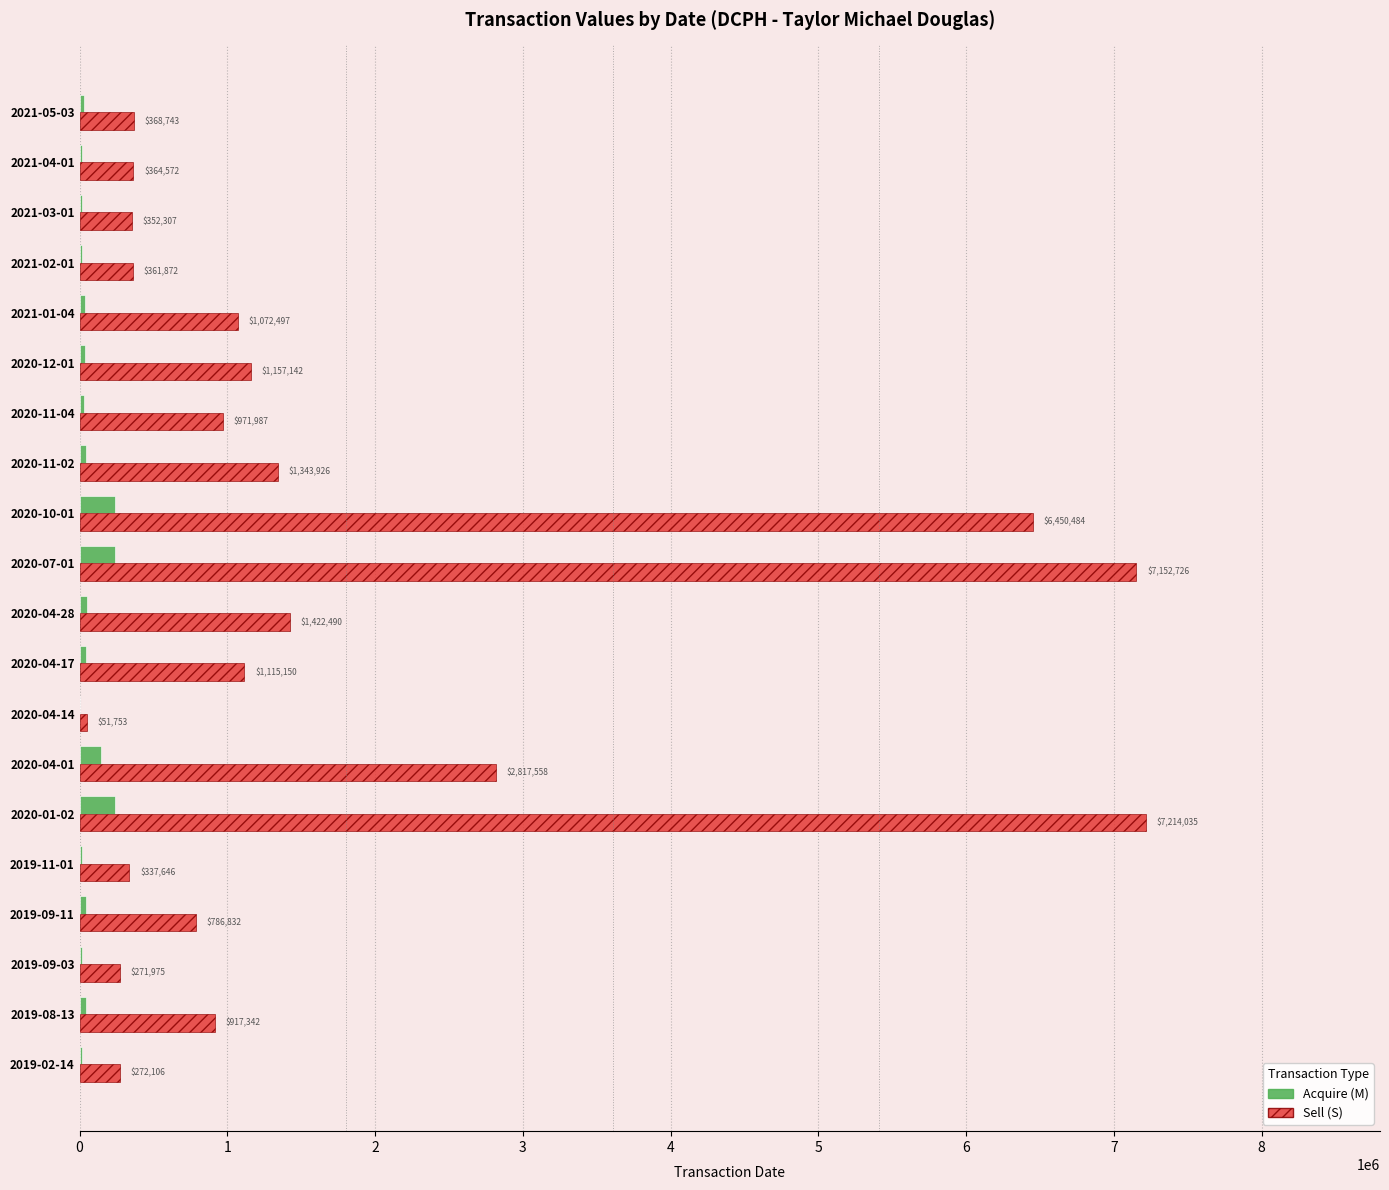

At which category is the sum across all series the highest?

2020-01-02